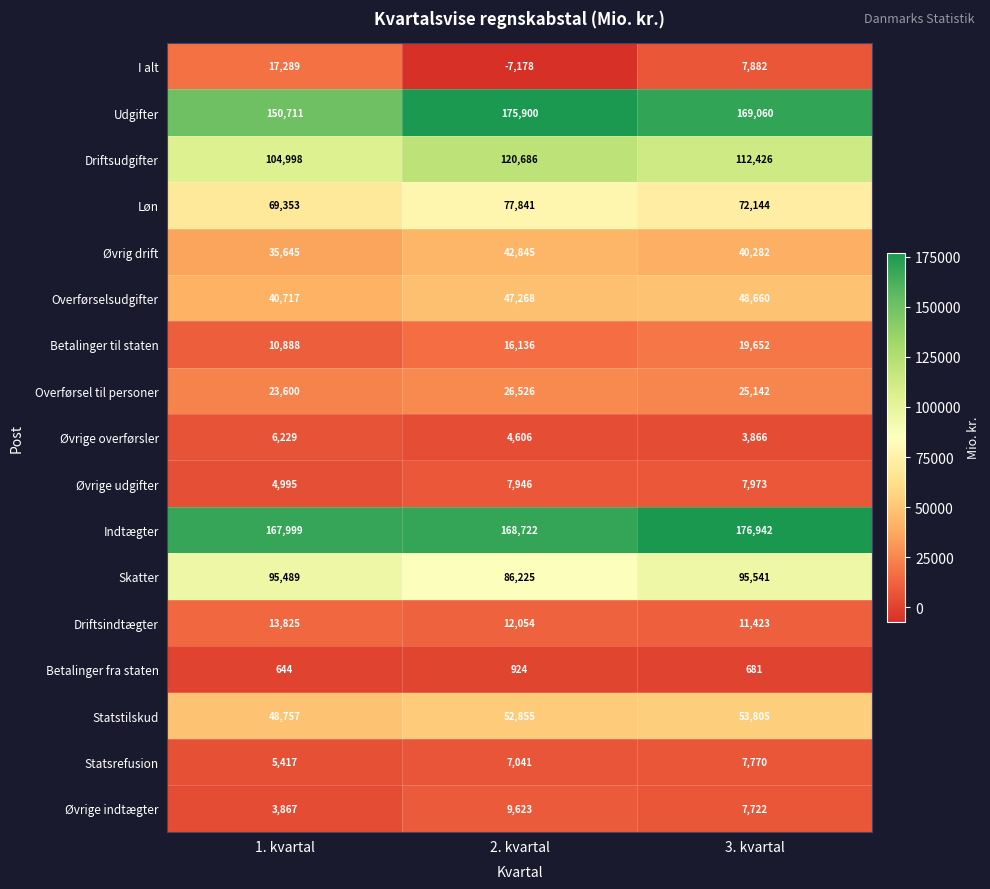

At which category is the sum across all series the highest?

3. kvartal